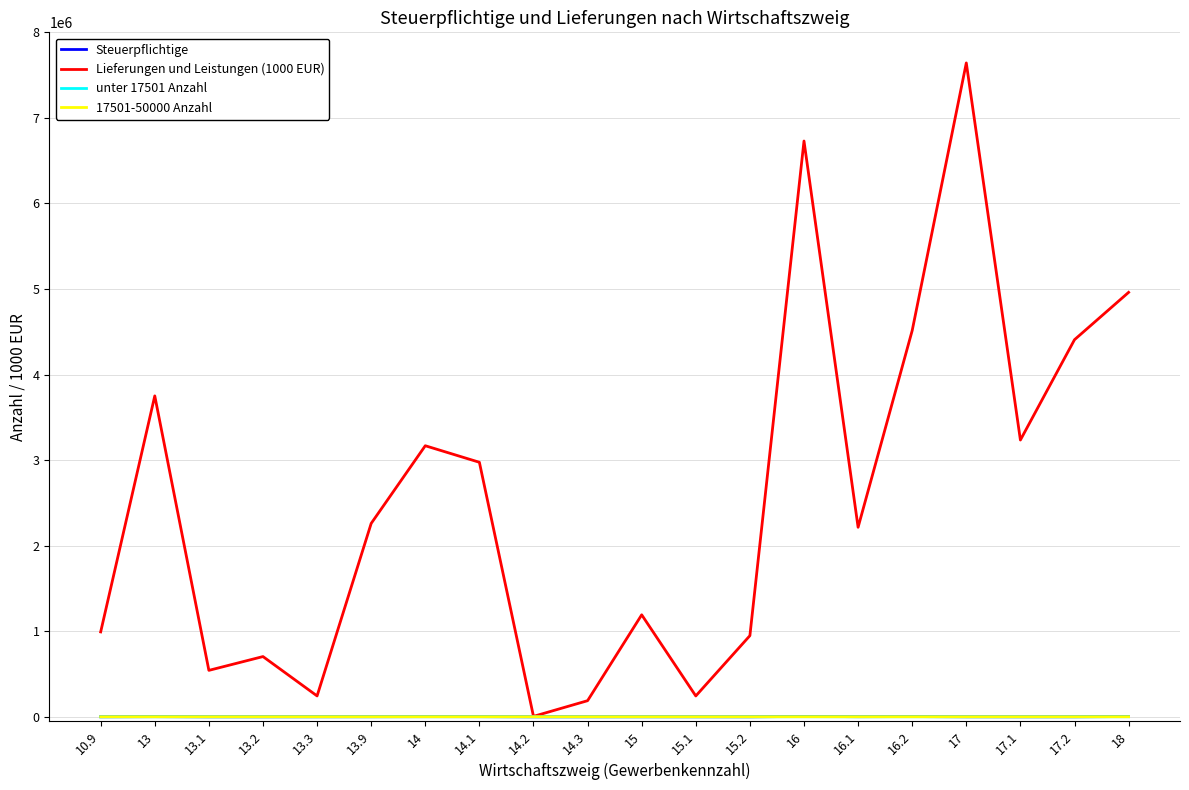

At which category is the sum across all series the highest?

17